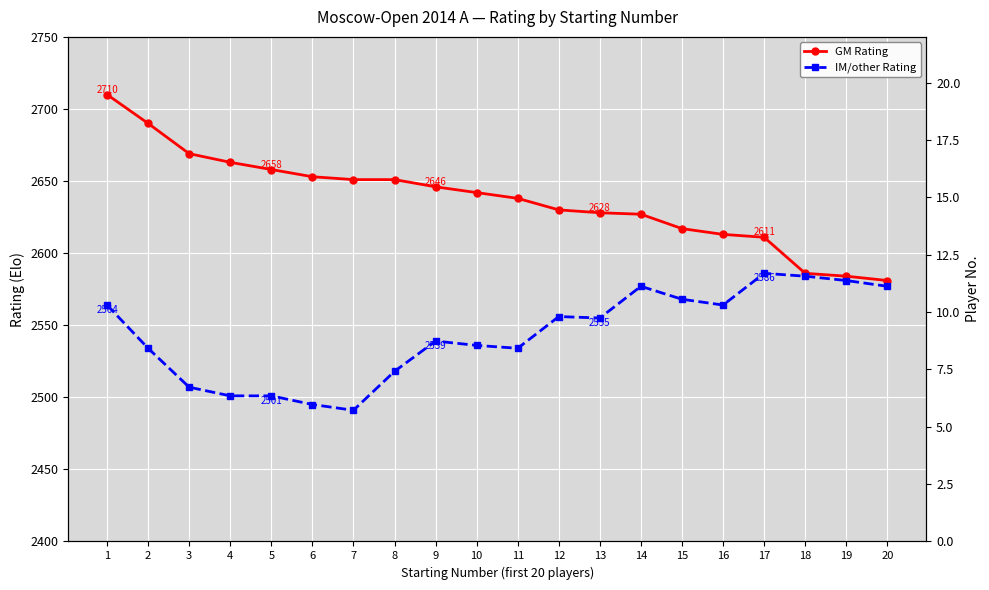

What is the difference between the highest and lowest values at 19?

3